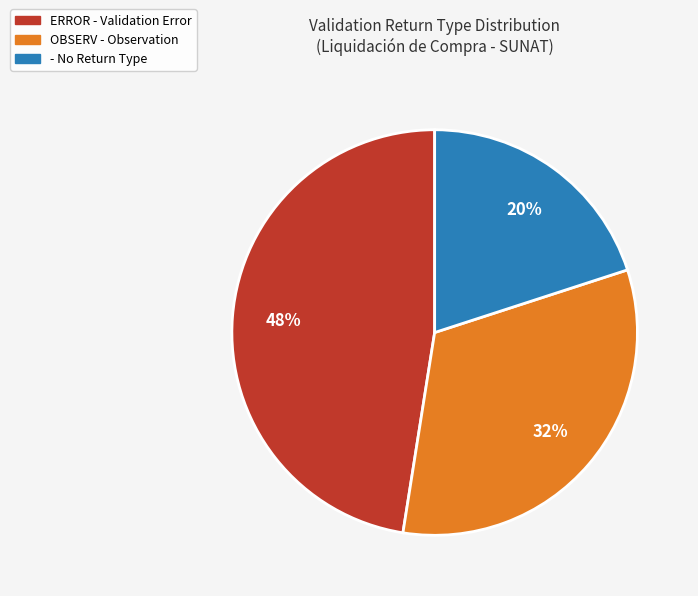

To the nearest percent, what is the average slice percentage?

33%